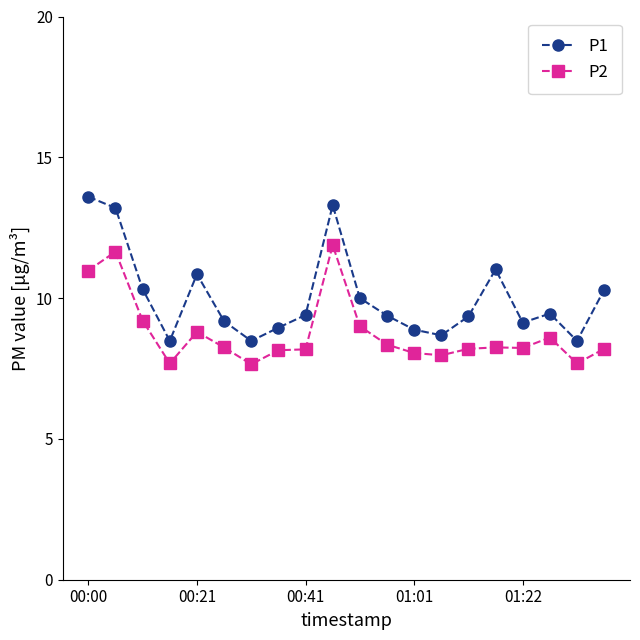

True or false: P1 has more than 0 interior local peaks.

True